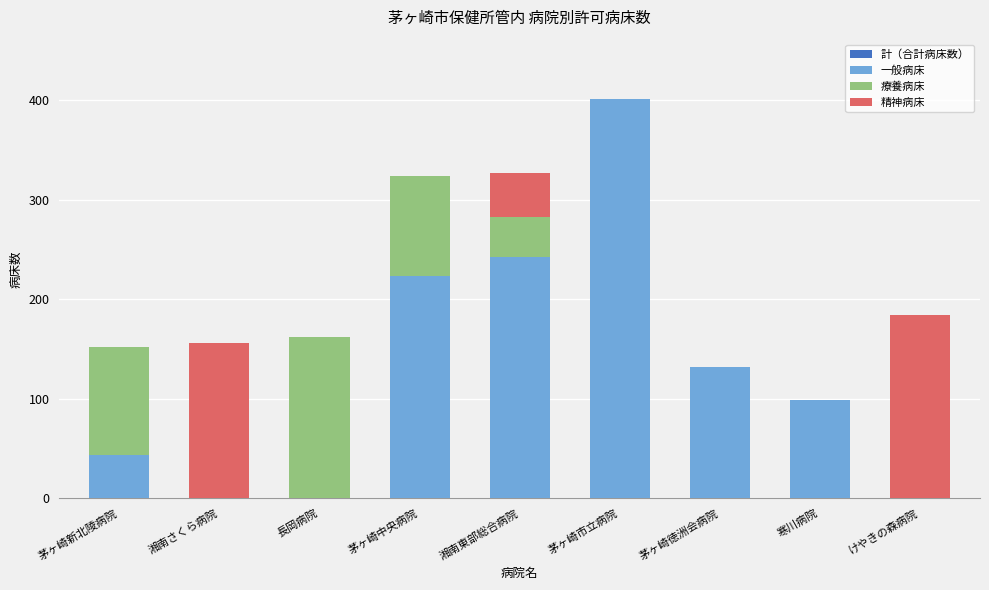

What is the sum of all 精神病床 values?

384